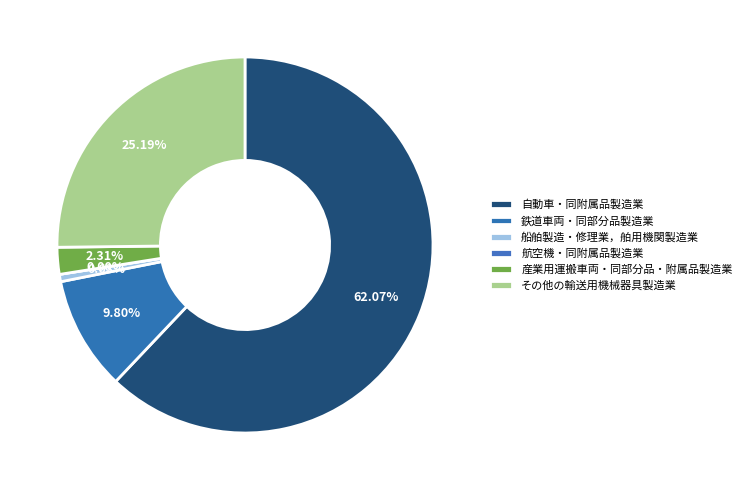

Which category accounts for the majority?

自動車・同附属品製造業